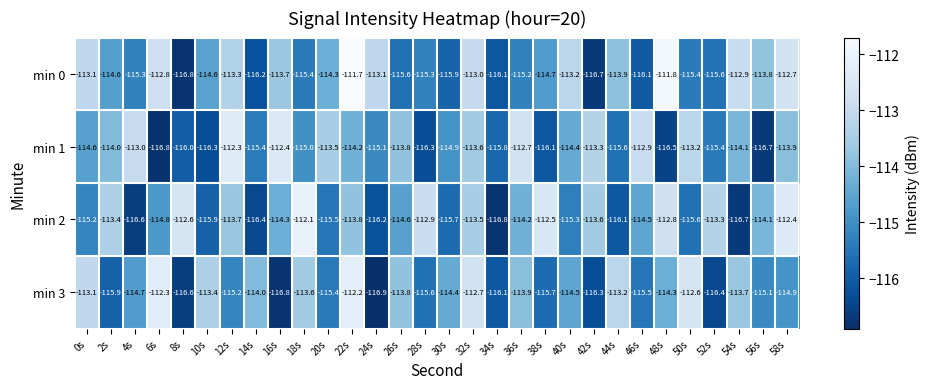

True or false: min 2 has a value of -175.5 at 58s.

False